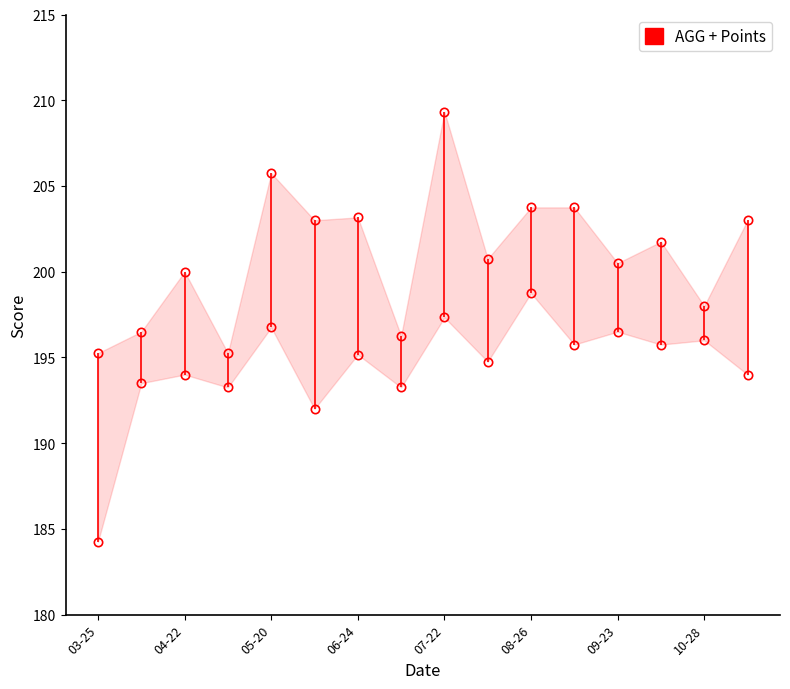

The AGG + Points series shows 285.1 at 10-28. True or false?

False